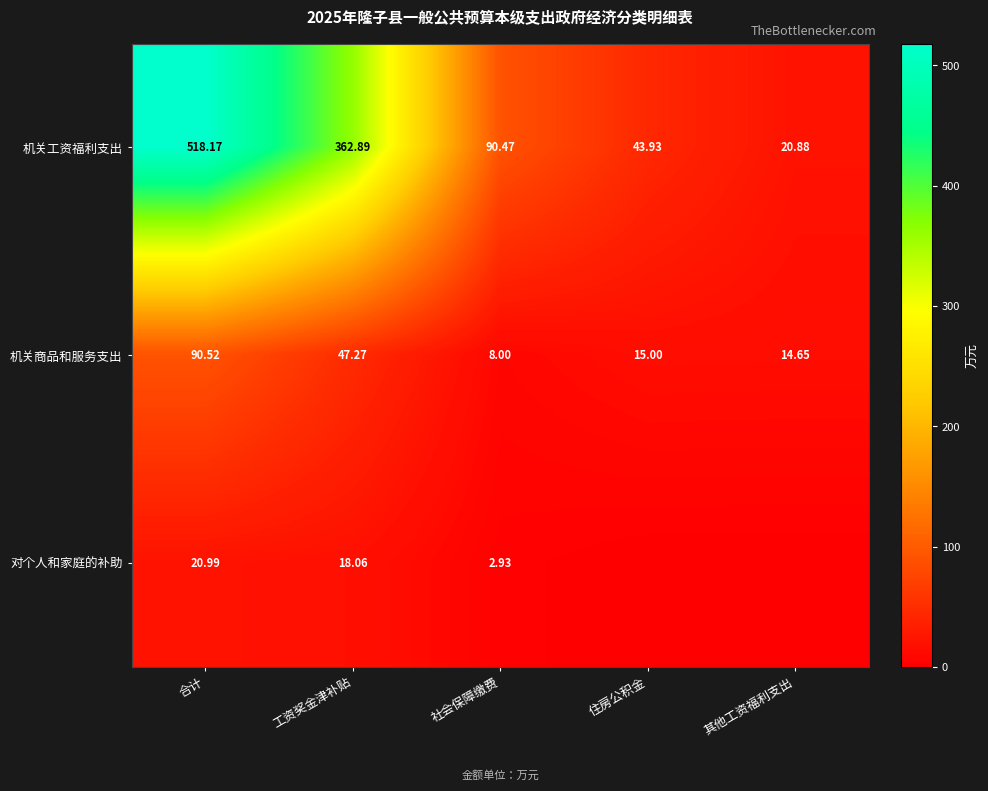

Rank the categories by 机关工资福利支出 value from lowest to highest.

其他工资福利支出, 住房公积金, 社会保障缴费, 工资奖金津补贴, 合计